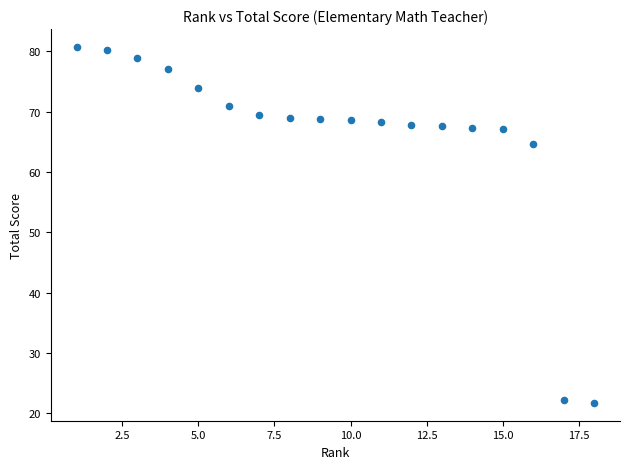

What Y value in the scatter plot is closest to 51?

64.6